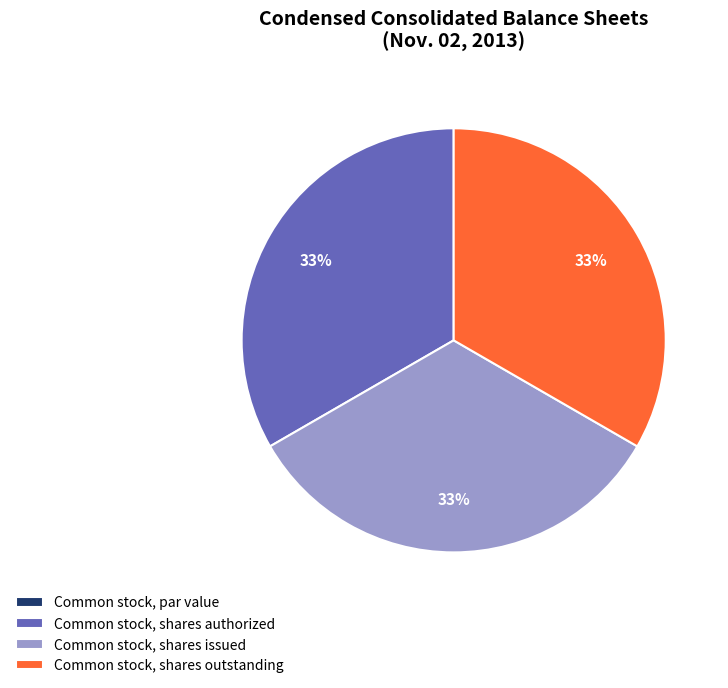

Combined, do Common stock, shares outstanding and Common stock, shares issued account for over 50%?

Yes